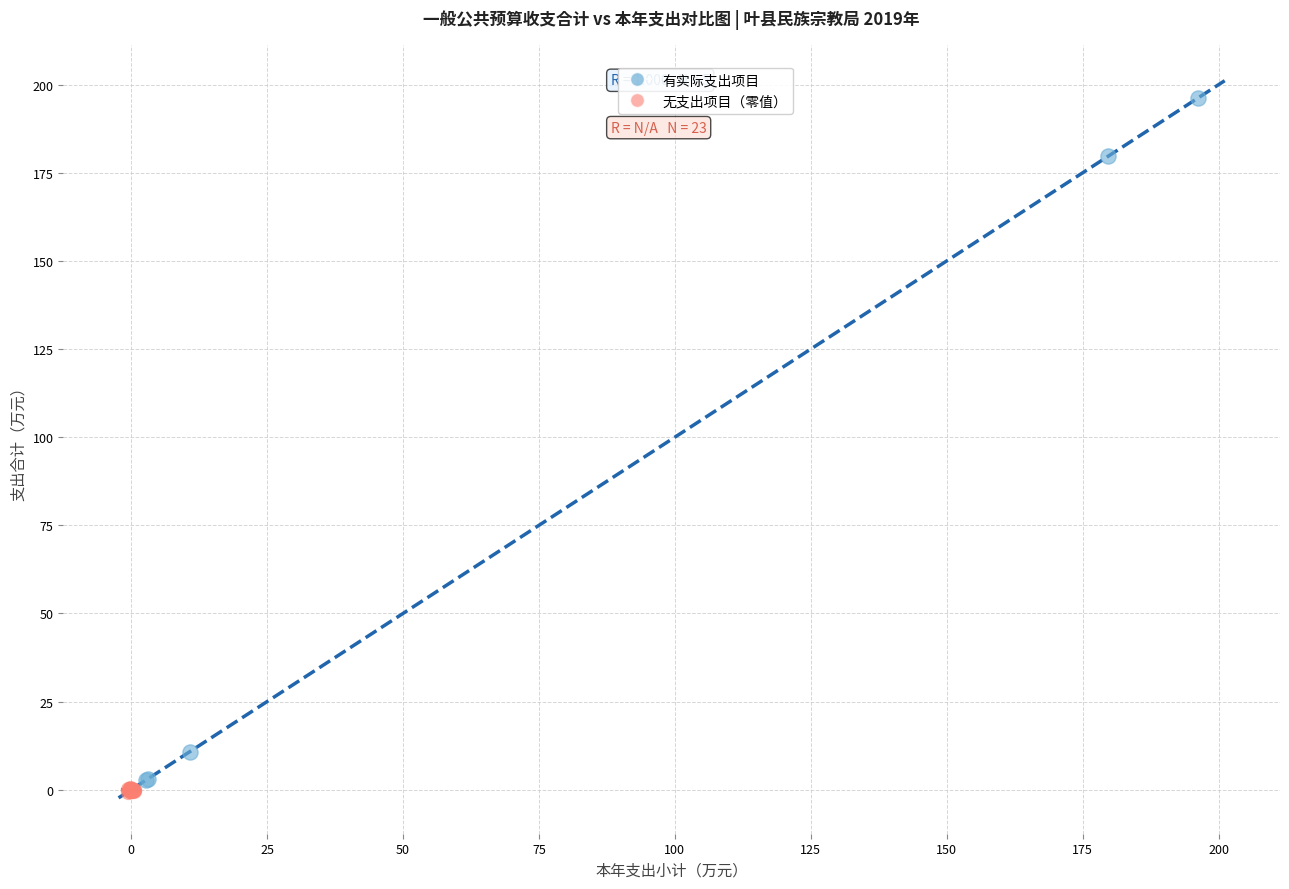

Which series has the largest Y range (max minus min)?

有实际支出项目